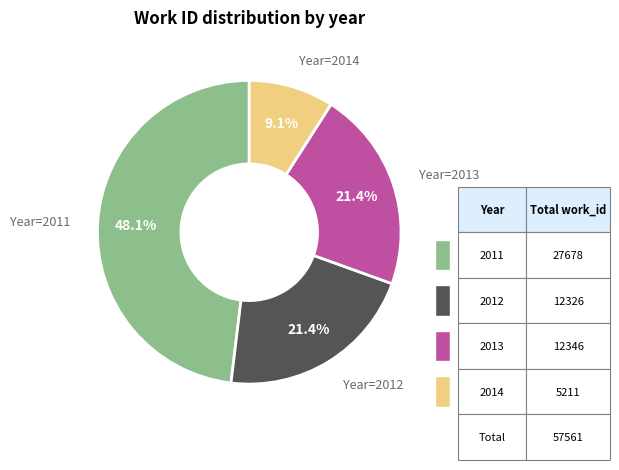

Is there a majority slice in this chart?

No